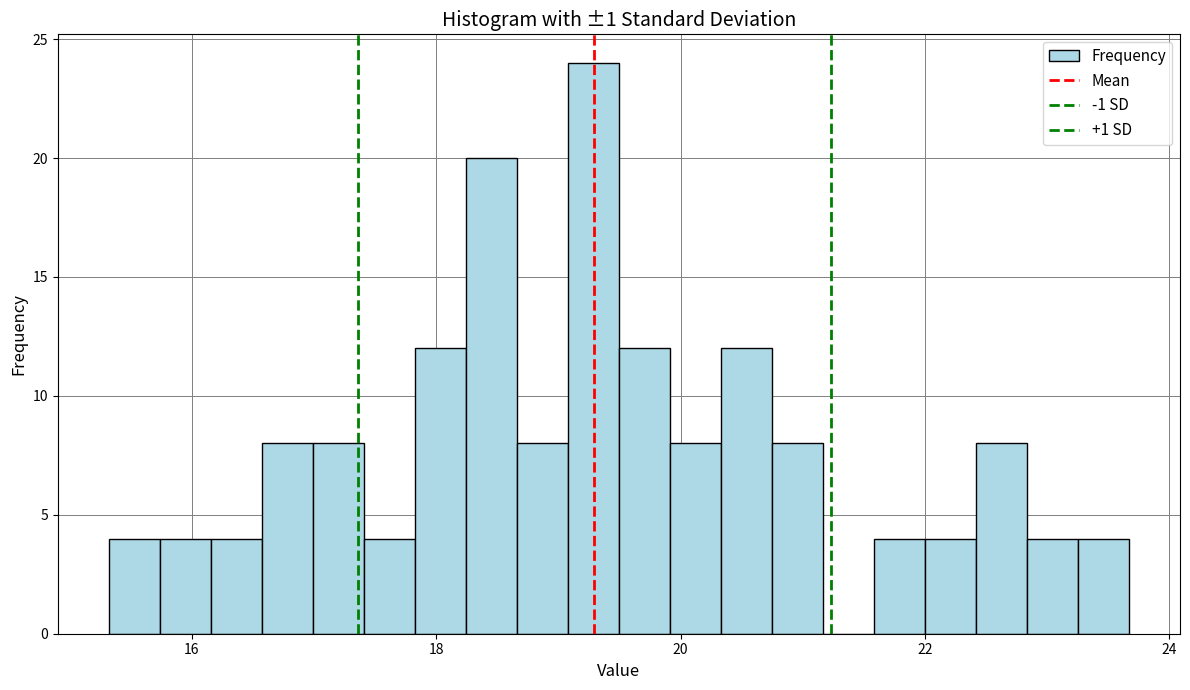

Read against the x-axis, roughly where is the centre of the tallest bar?

19.2